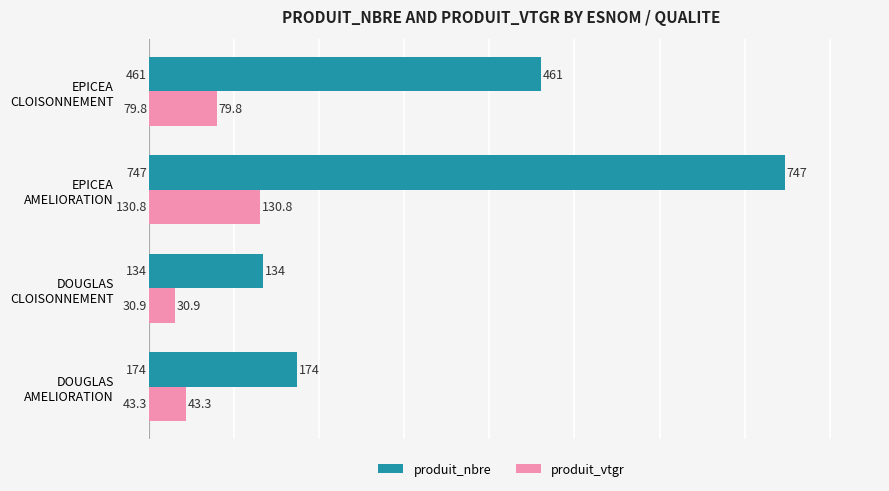

Which series has the largest range (max minus min)?

produit_nbre